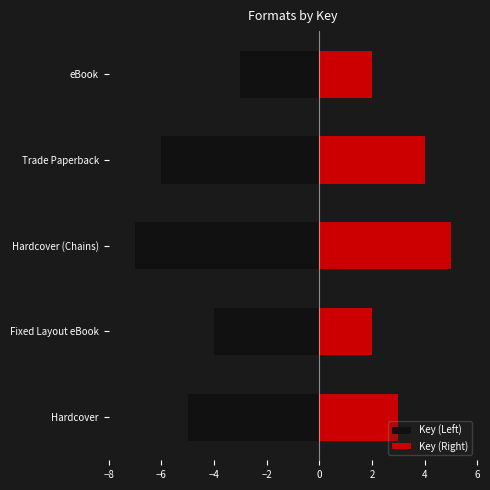

True or false: Key (Right) has a value of 2 at eBook.

True